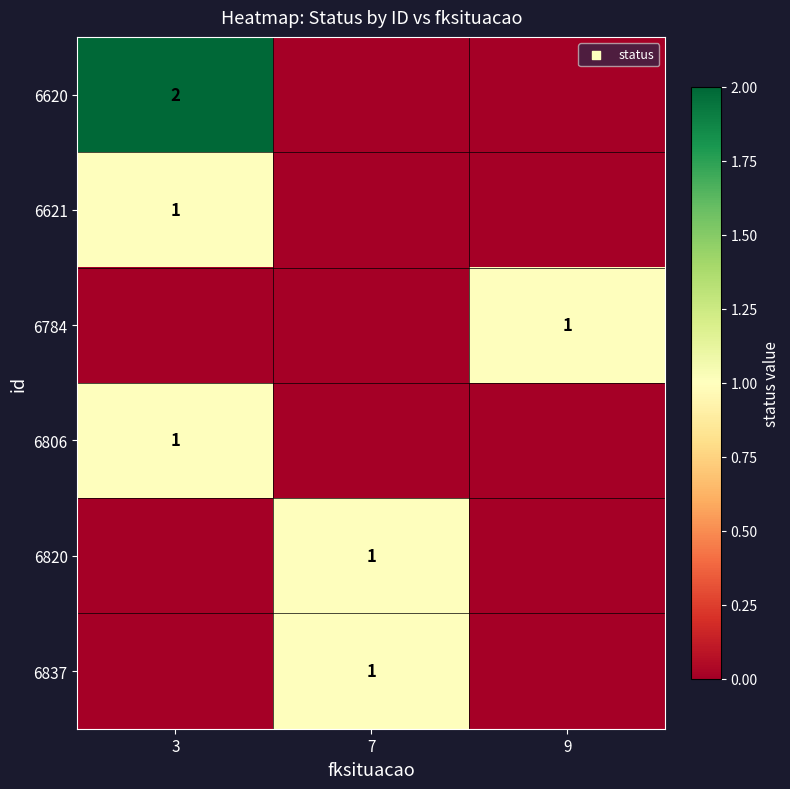

The value of 6620 at 3 is 2. True or false?

True